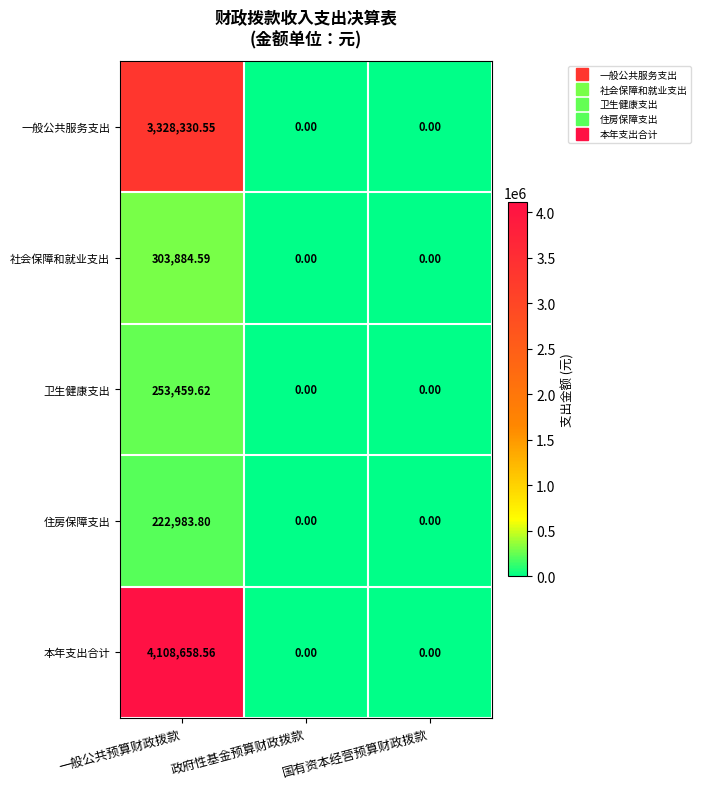

How many values in the 本年支出合计 series exceed 0?

1